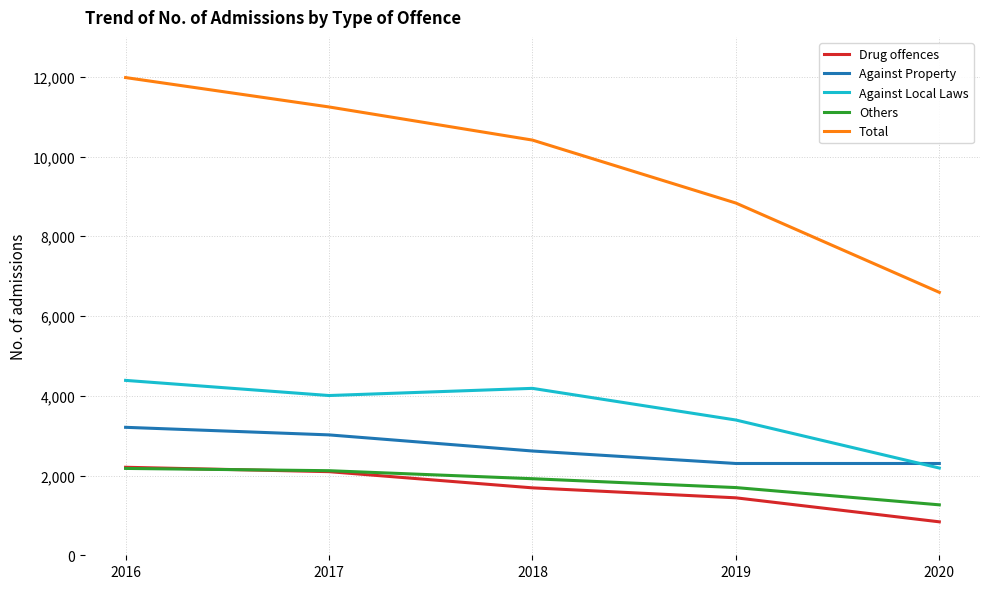

Reading right to left, list all the values displayed in this chart.

Drug offences: 2020=839	2019=1441	2018=1691	2017=2097	2016=2207
Against Property: 2020=2302	2019=2302	2018=2615	2017=3019	2016=3209
Against Local Laws: 2020=2188	2019=3392	2018=4186	2017=4006	2016=4386
Others: 2020=1265	2019=1698	2018=1920	2017=2121	2016=2178
Total: 2020=6594	2019=8833	2018=10412	2017=11243	2016=11980